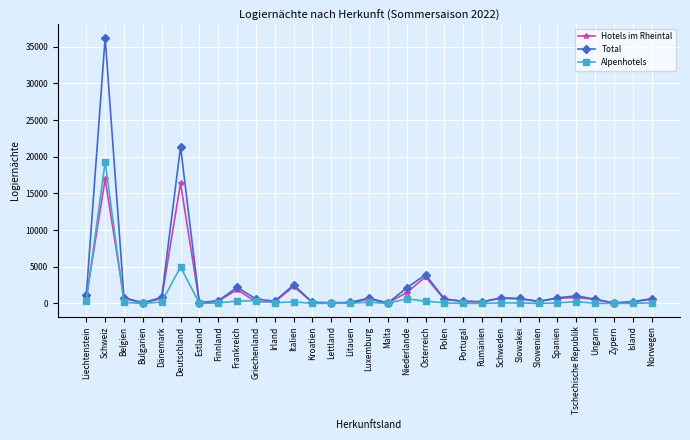

At which category is the sum across all series the highest?

Schweiz